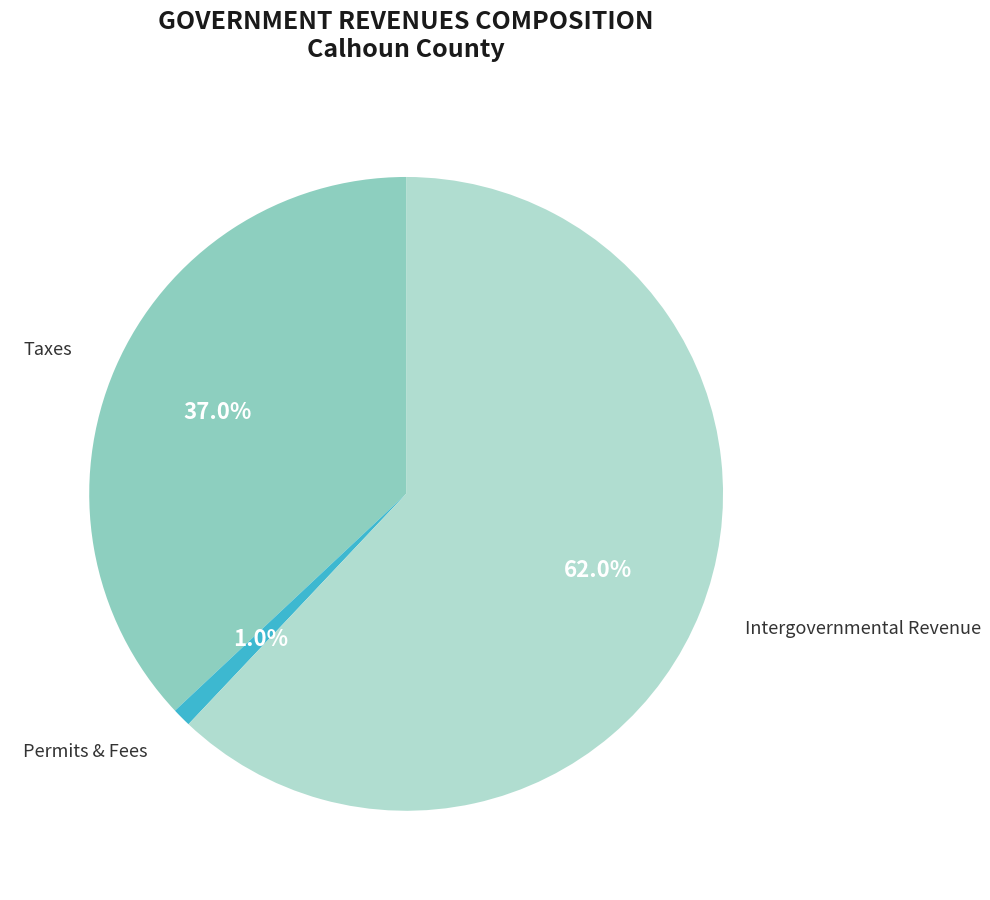

Does any single category account for the majority?

Yes